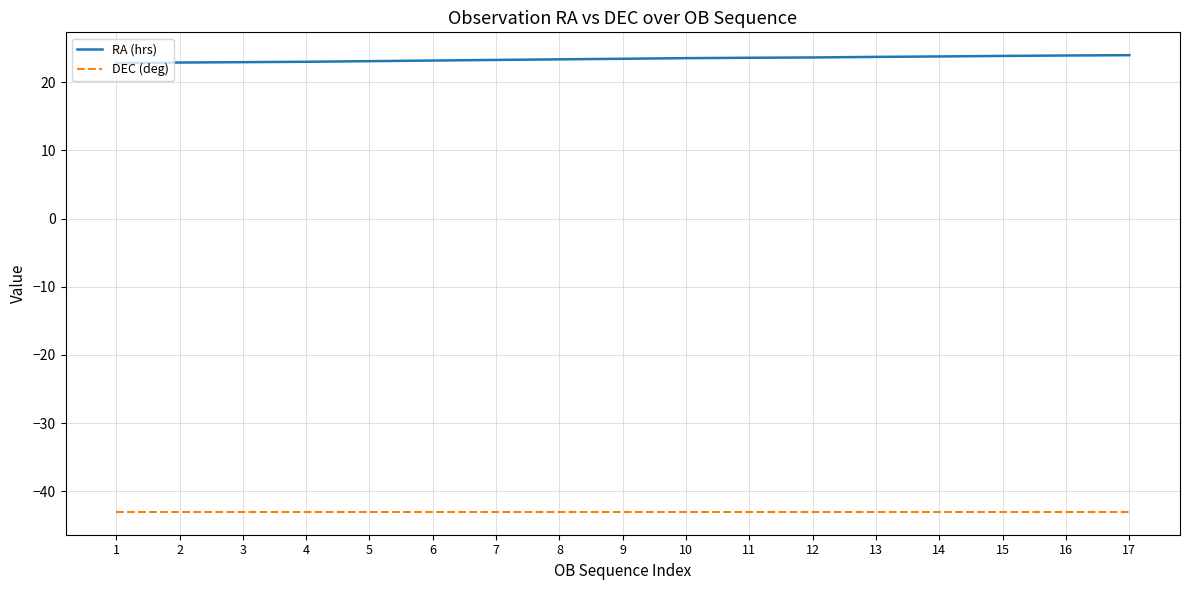

List the series in order of their peak value, lowest first.

DEC (deg), RA (hrs)